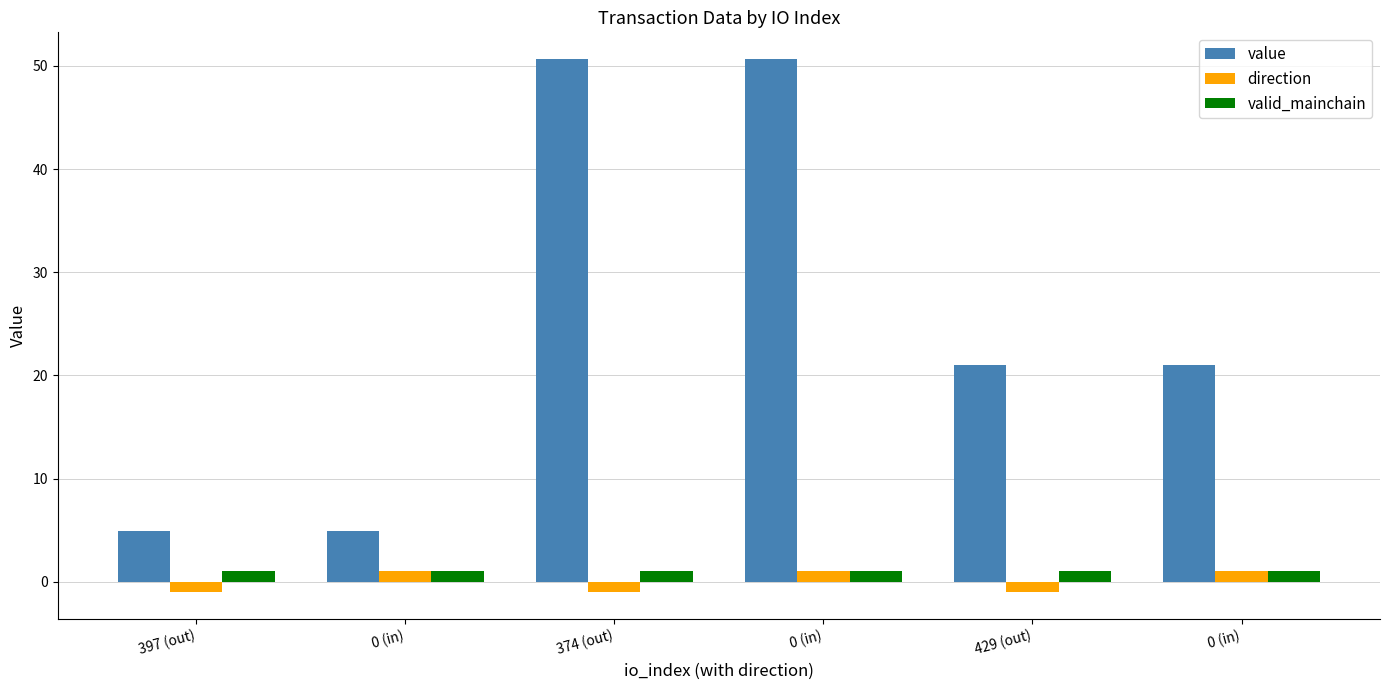

What are all the series names shown in the legend?

value, direction, valid_mainchain